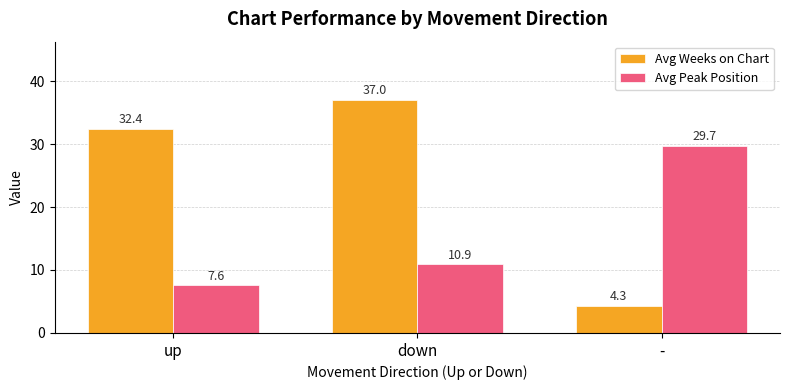

What are all the series names shown in the legend?

Avg Weeks on Chart, Avg Peak Position